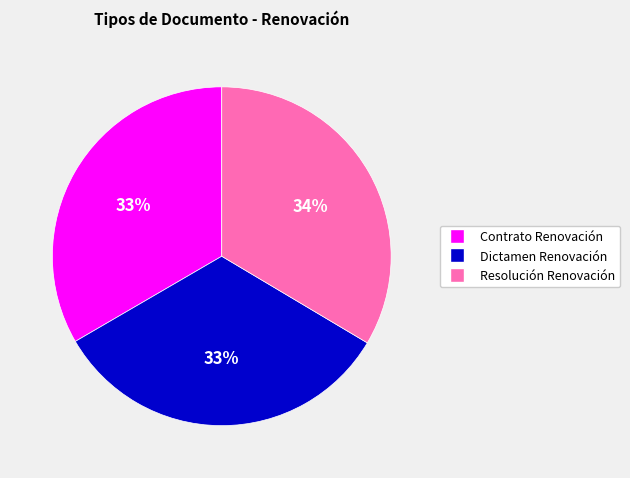

To the nearest percent, what is the combined percentage of Dictamen Renovación and Resolución Renovación?

67%